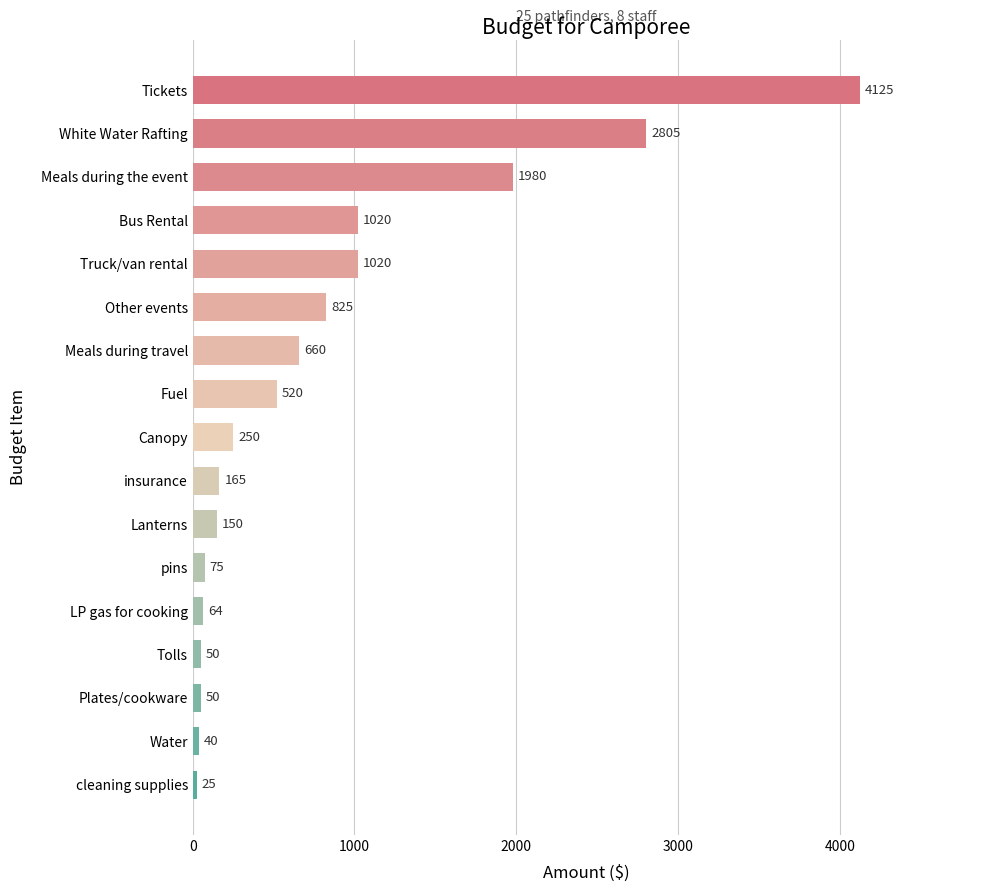

Reading bottom to top, list all the values displayed in this chart.

25	40	50	50	64	75	150	165	250	520	660	825	1020	1020	1980	2805	4125